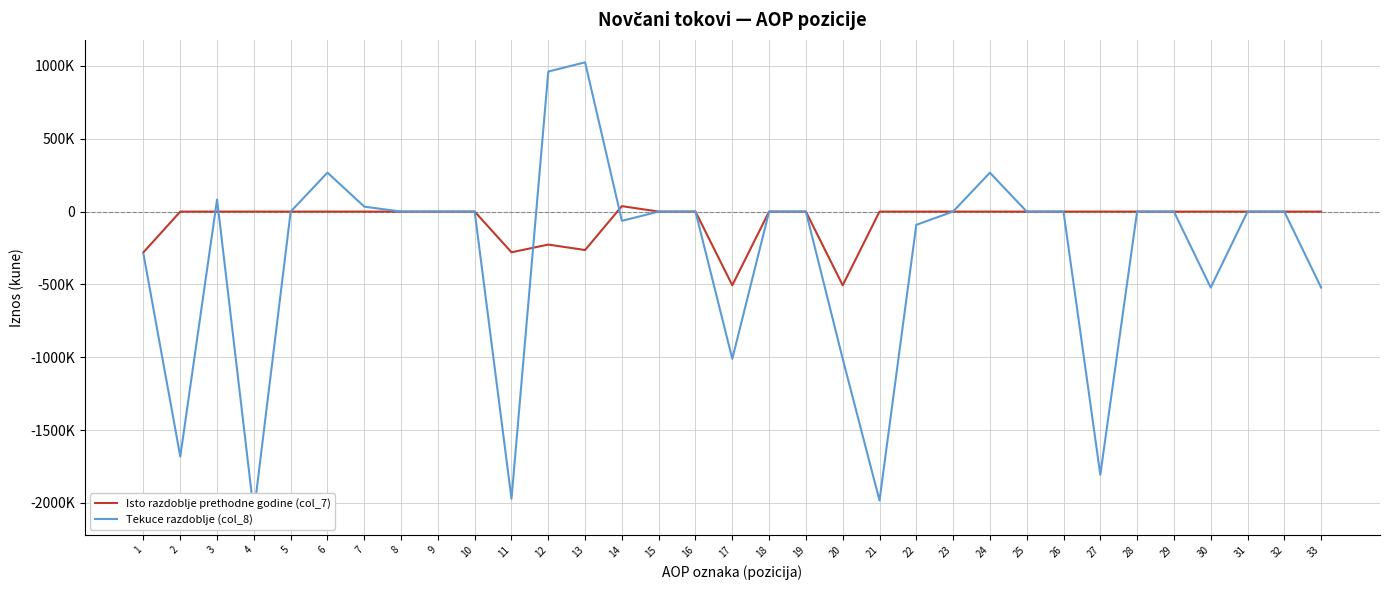

At 16, list the series in order from smallest to largest.

Isto razdoblje prethodne godine (col_7), Tekuce razdoblje (col_8)